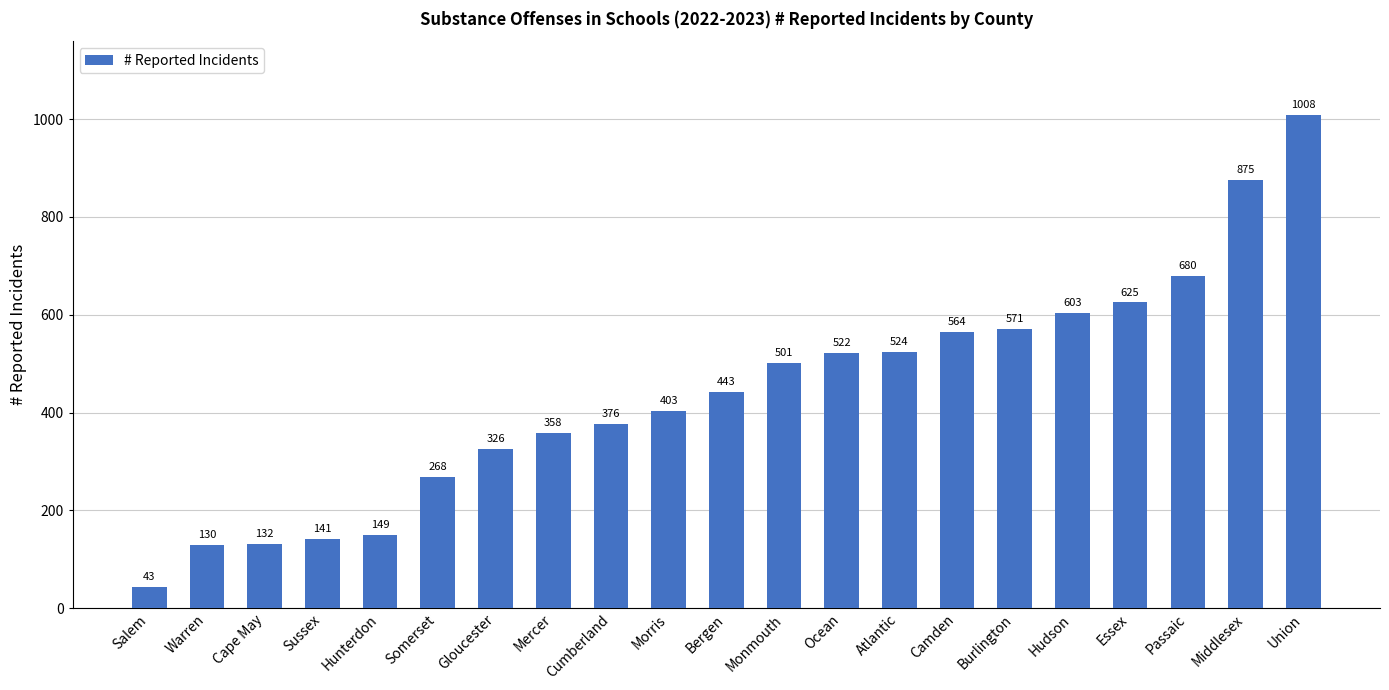

How many values are below 443?

10